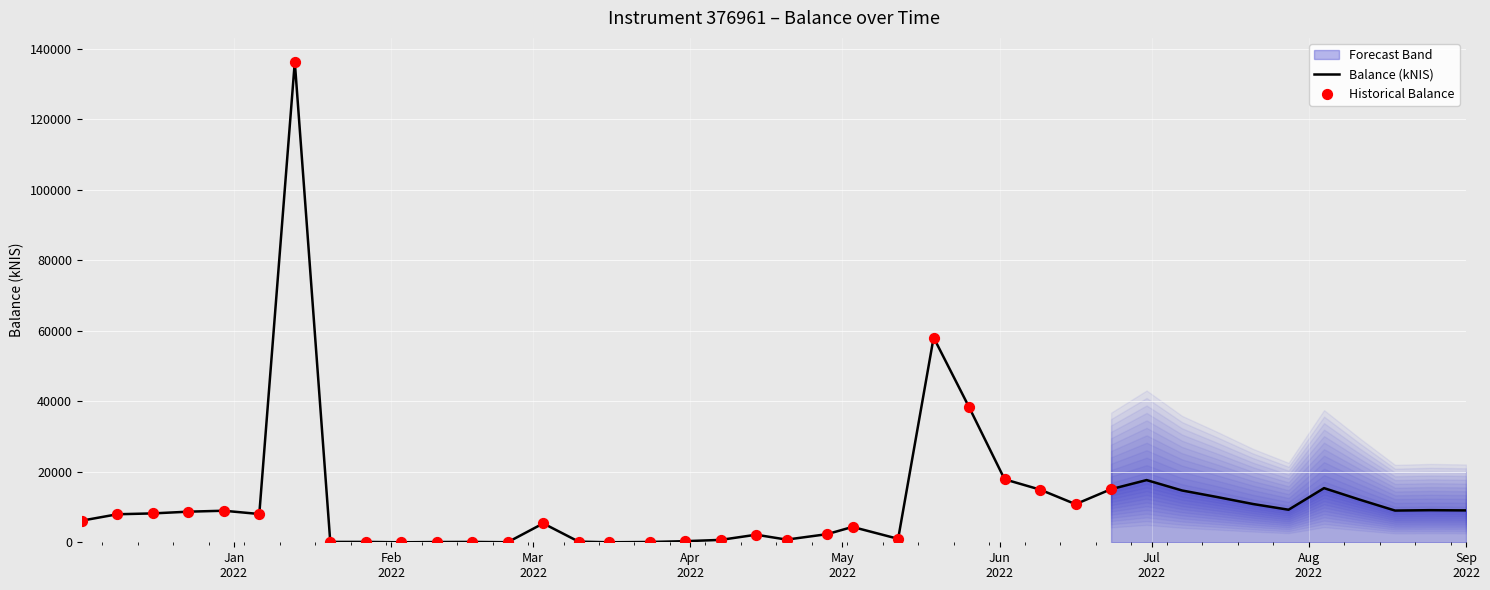

Which series has the largest total across all categories?

Balance (kNIS)